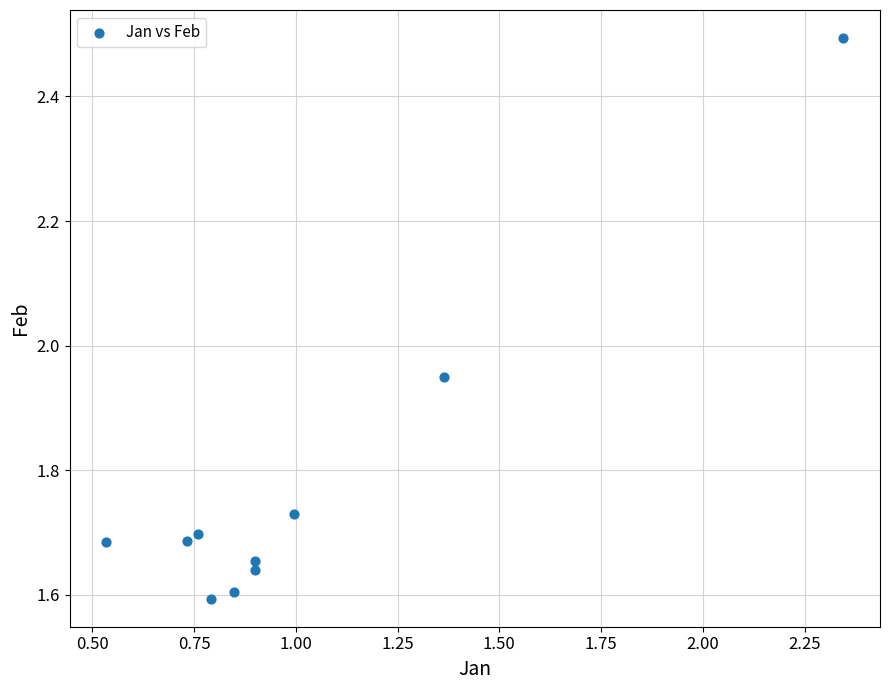

What is the range of X values (max minus min)?

1.8